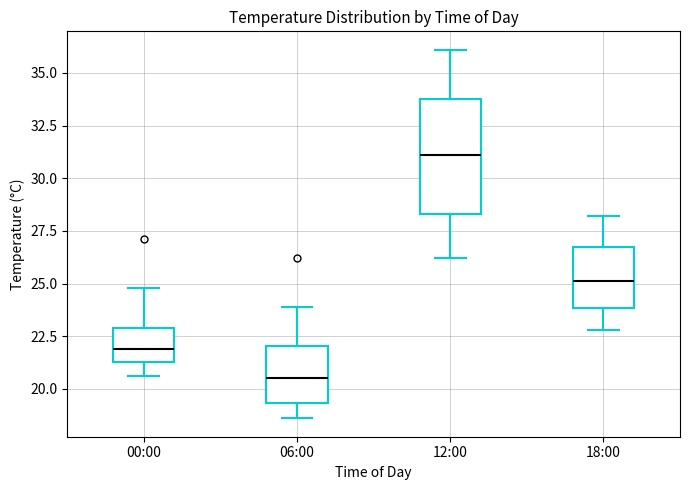

Comparing the boxes themselves (not the whiskers), which one is the tallest?

12:00